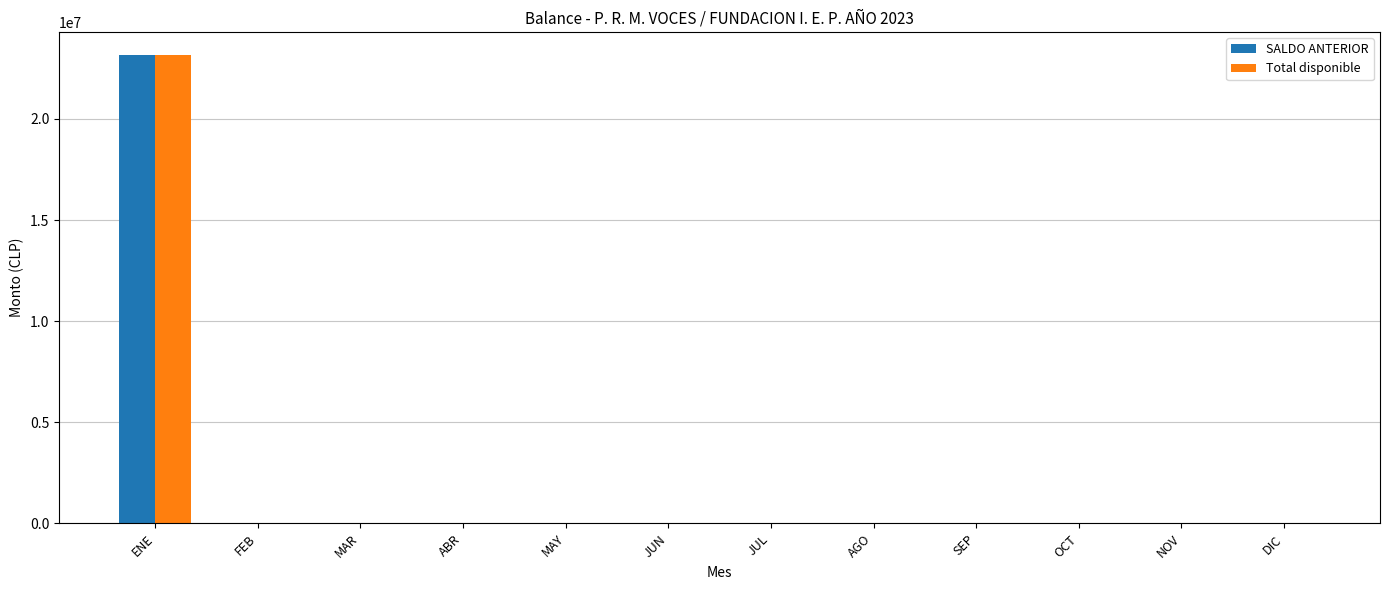

What is the highest value of the Total disponible series?

23150515